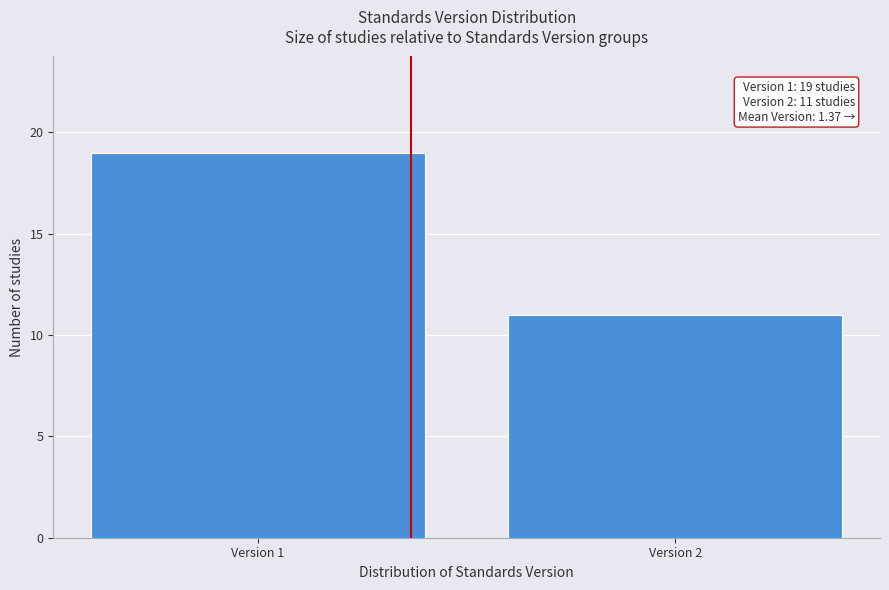

Reading left to right, transcribe all the data shown in this chart.

19	11